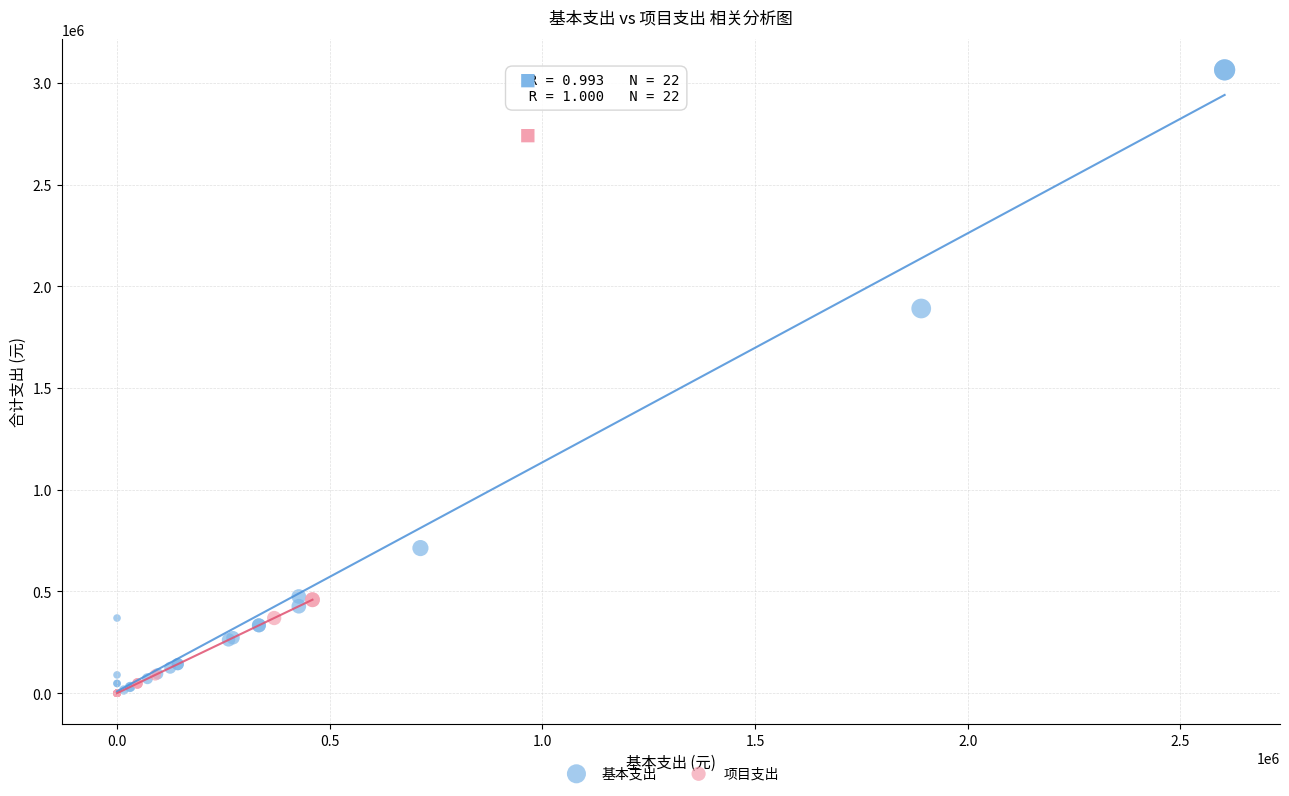

Which series contains the highest Y value?

基本支出